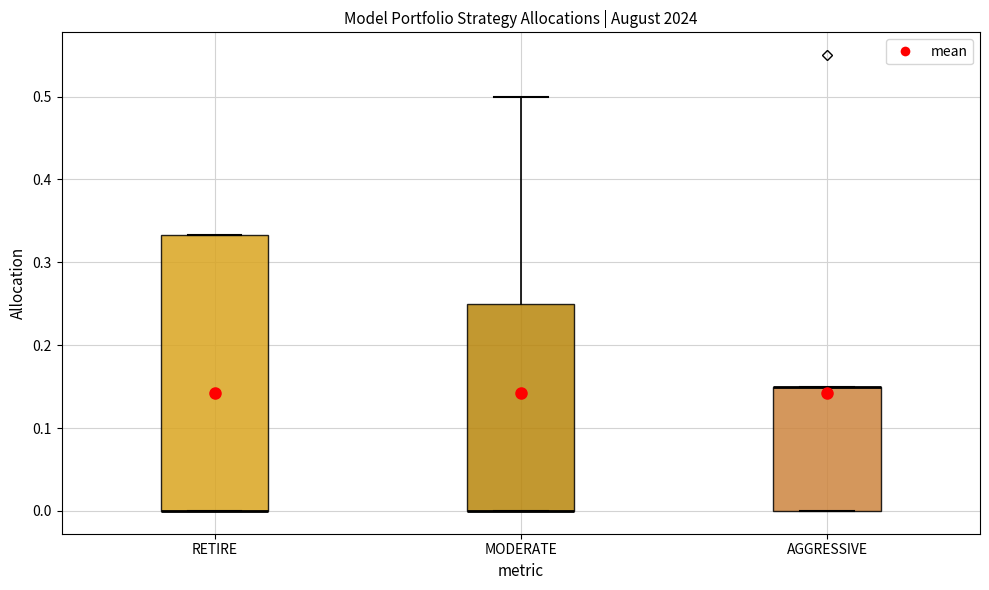

Reading left to right, read every box against the y-axis: the position of its median line, the range the box covers, and the ends of its whiskers. The values are not printed on the chart, so give them approximately, as read against the axis.

RETIRE: median 0.00 (drawn on the box's lower edge), box 0.00 to 0.33, whiskers 0.00 to 0.33
MODERATE: median 0.00 (drawn on the box's lower edge), box 0.00 to 0.25, whiskers 0.00 to 0.50
AGGRESSIVE: median 0.15 (drawn on the box's upper edge), box 0.00 to 0.15, whiskers 0.00 to 0.15